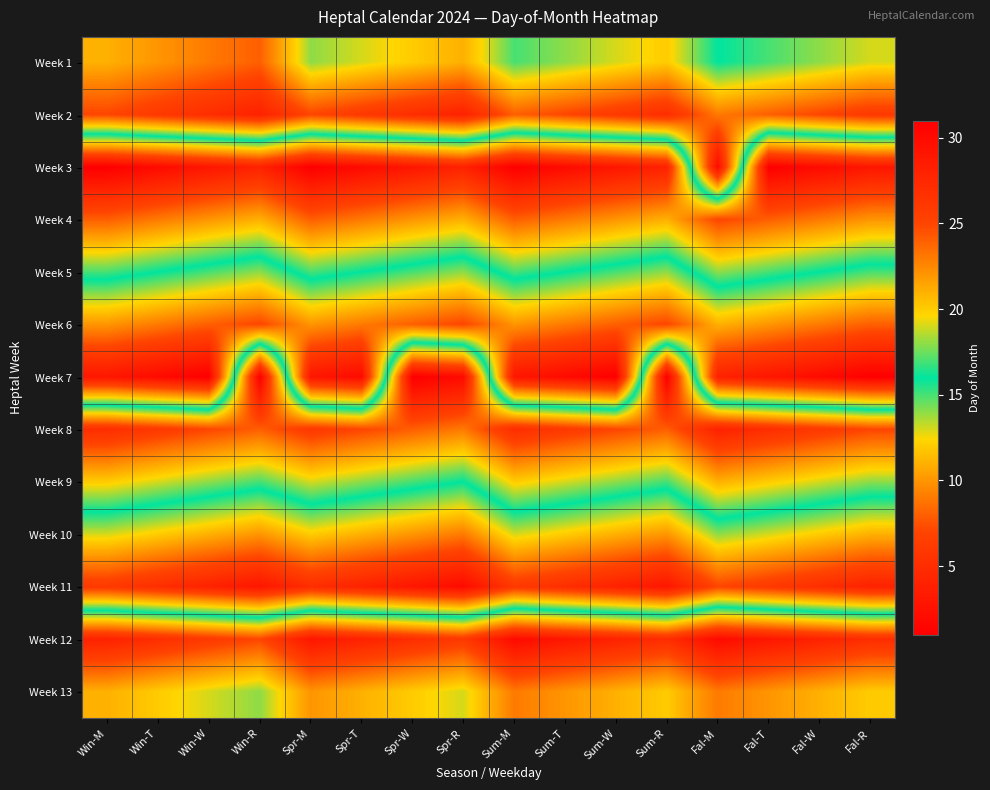

Which series has the widest spread of values?

Week 7